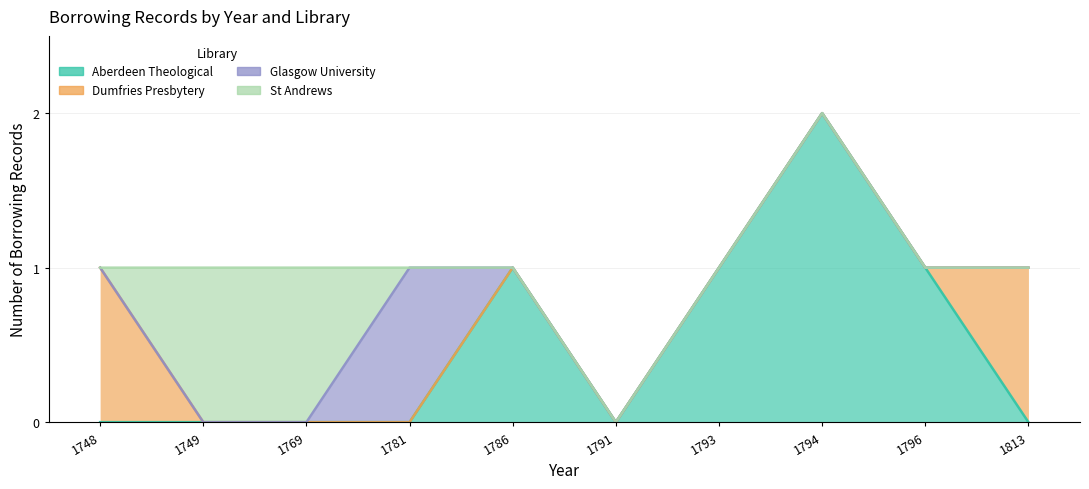

At which category does Aberdeen Theological reach its first local peak?

1786